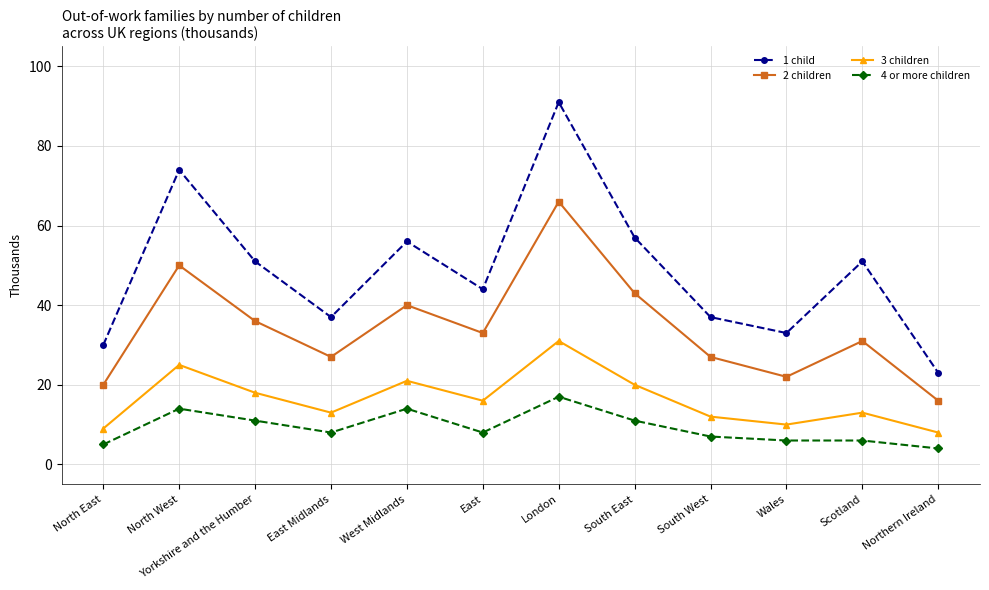

At South West, list the series in order from smallest to largest.

4 or more children, 3 children, 2 children, 1 child